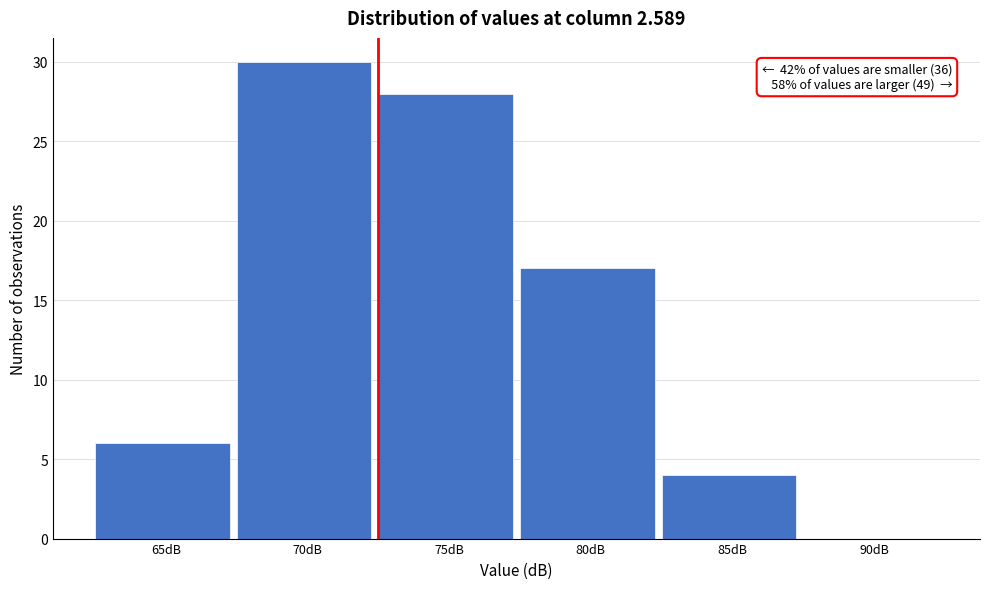

Reading left to right, list all the values displayed in this chart.

65dB=6	70dB=30	75dB=28	80dB=17	85dB=4	90dB=0